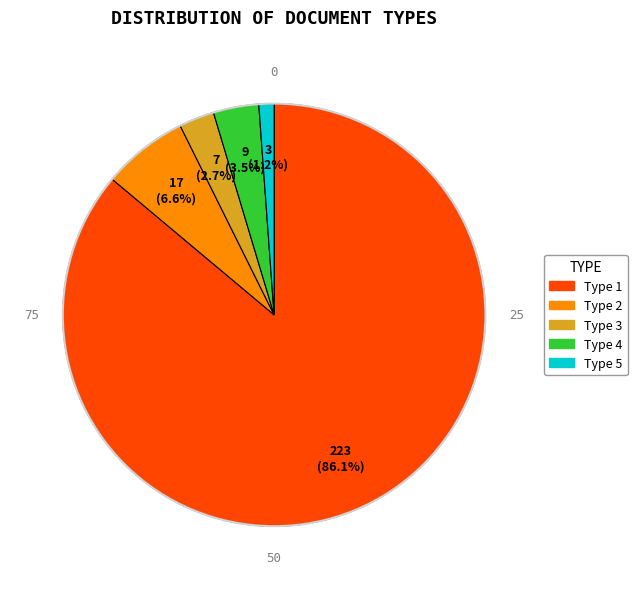

Does any single category account for the majority?

Yes